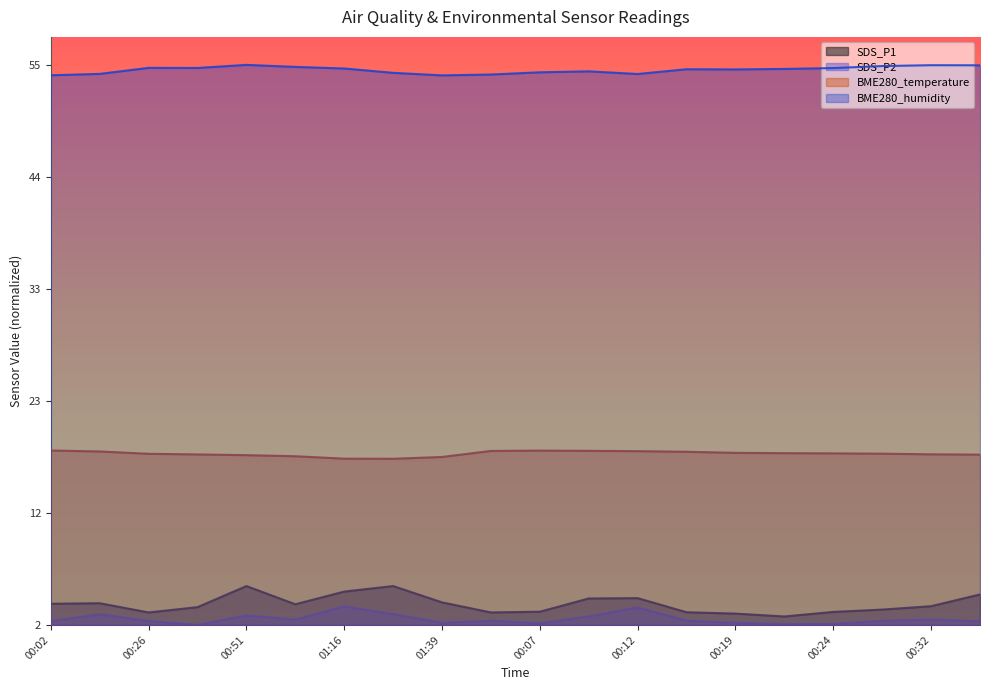

What is the minimum value for BME280_humidity?

1.0